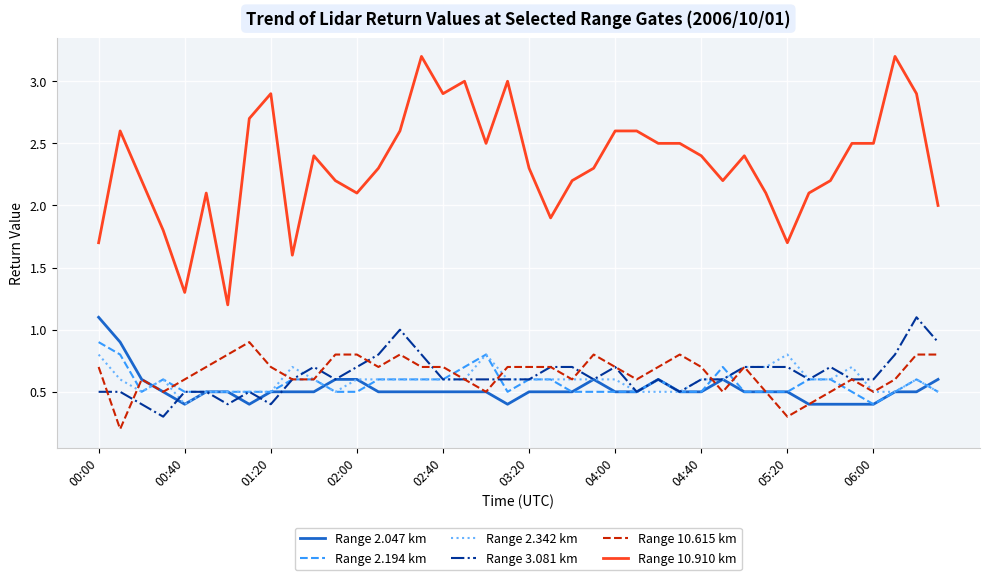

What is the minimum value for Range 2.194 km?

0.4